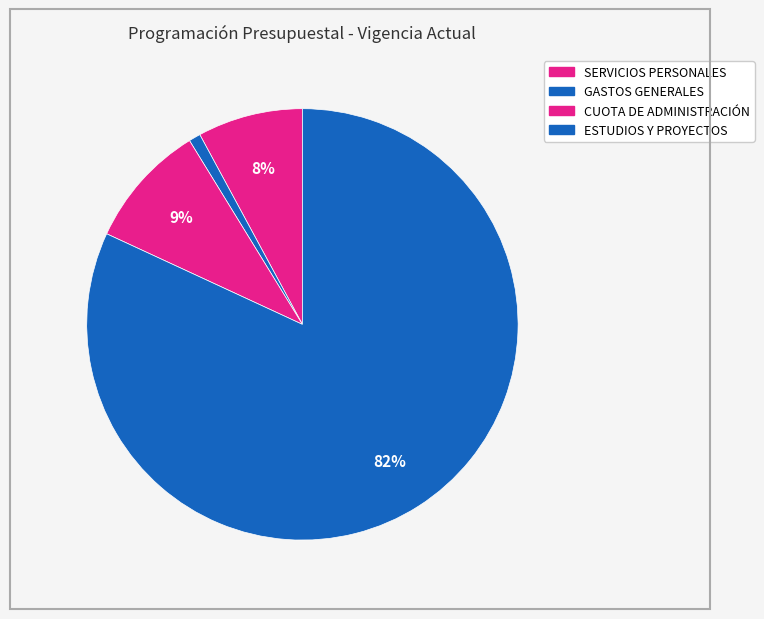

To the nearest percent, what portion does ESTUDIOS Y PROYECTOS represent?

82%